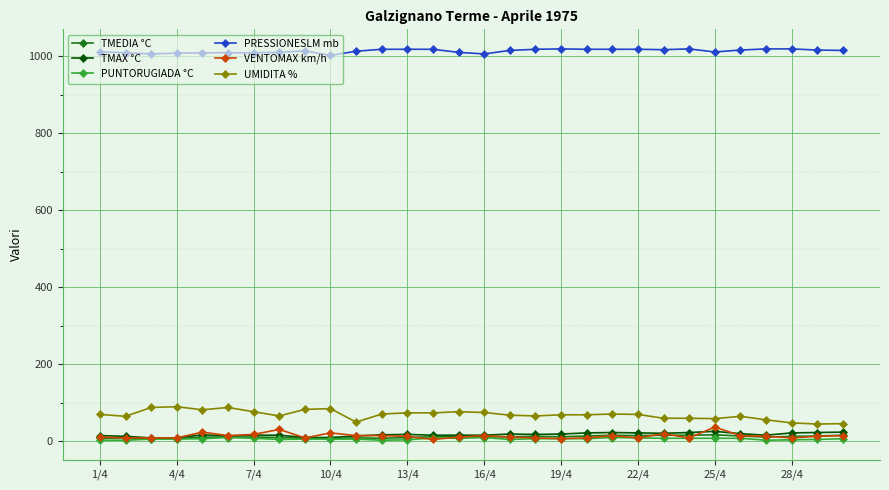

True or false: VENTOMAX km/h has more than 1 interior local peaks.

True